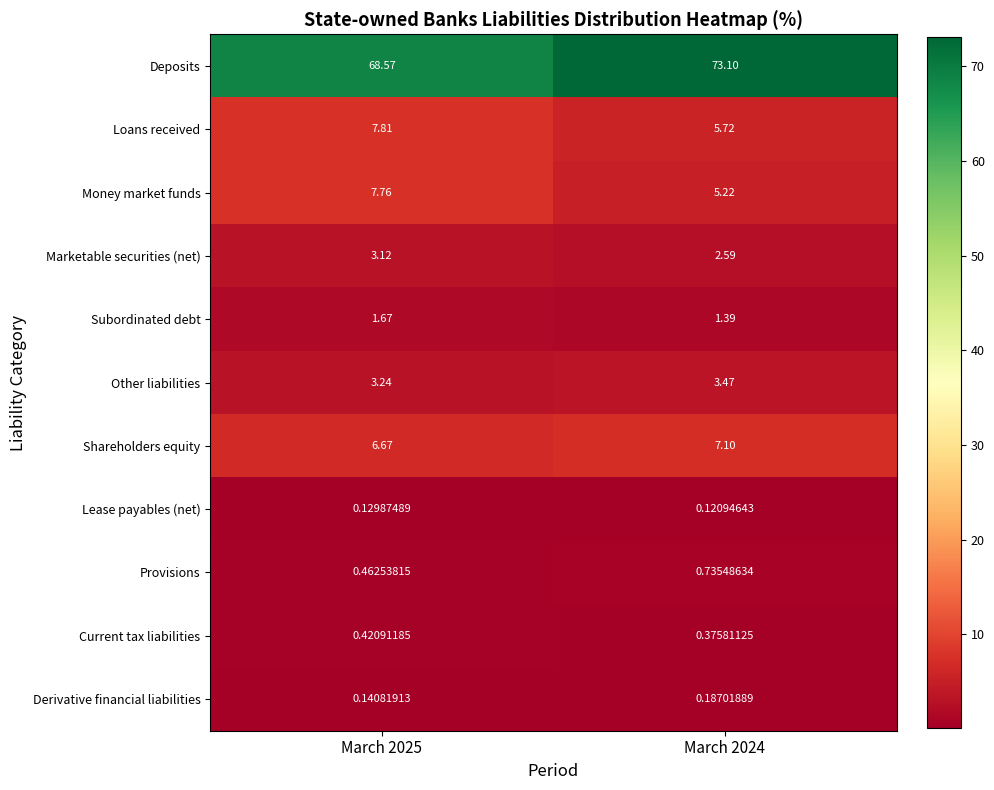

At how many categories does at least one series exceed 40?

2